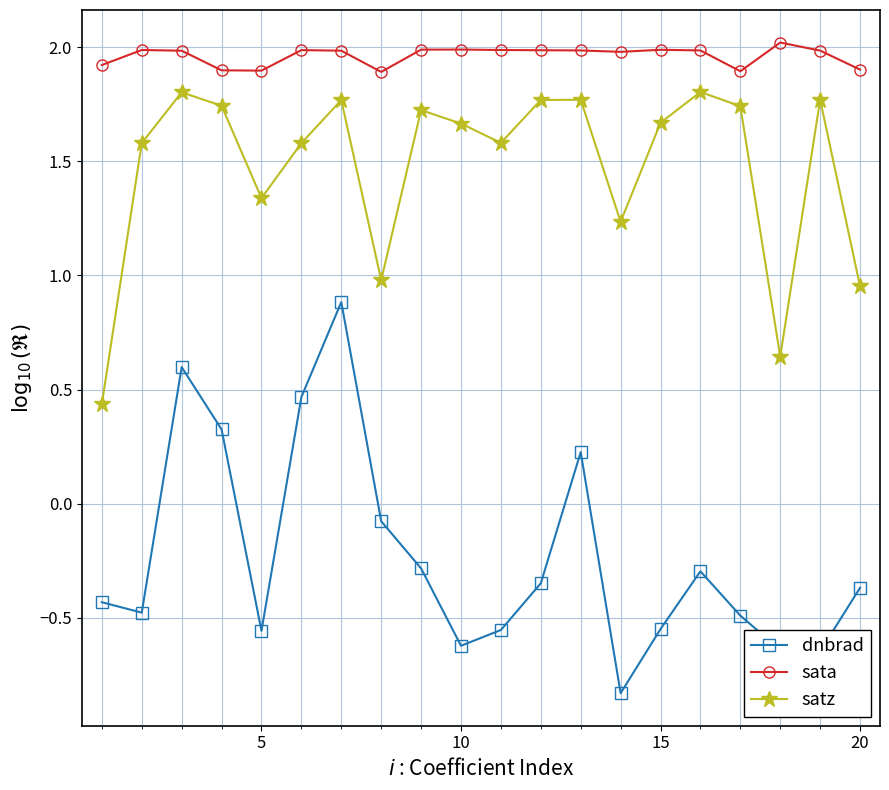

True or false: satz and sata intersect in this chart.

False